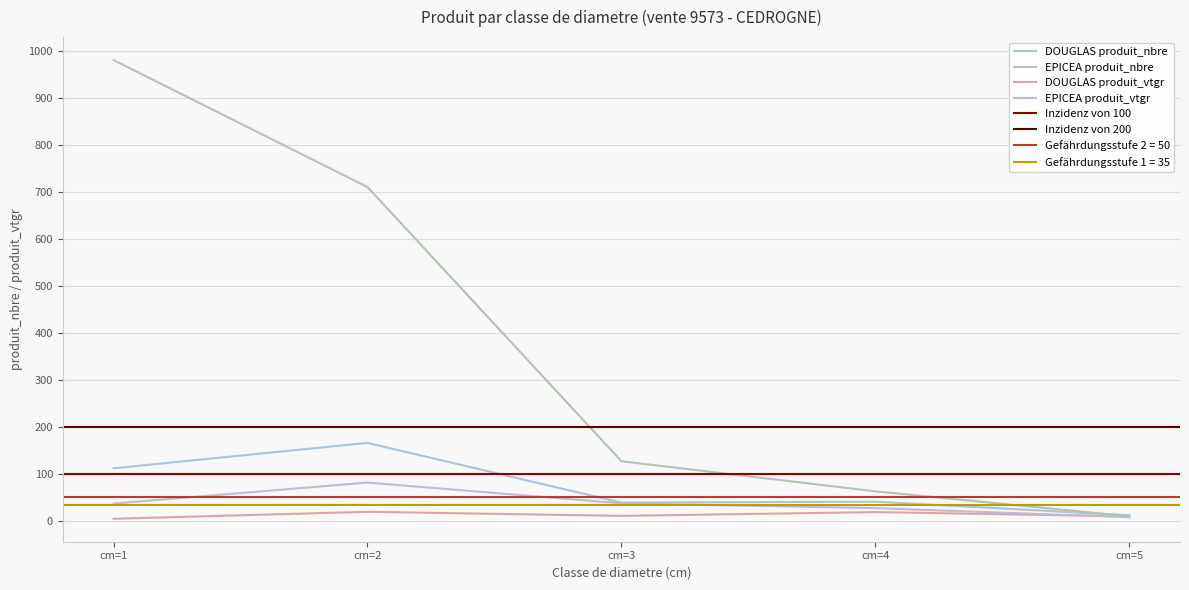

True or false: EPICEA produit_vtgr and DOUGLAS produit_nbre intersect in this chart.

False